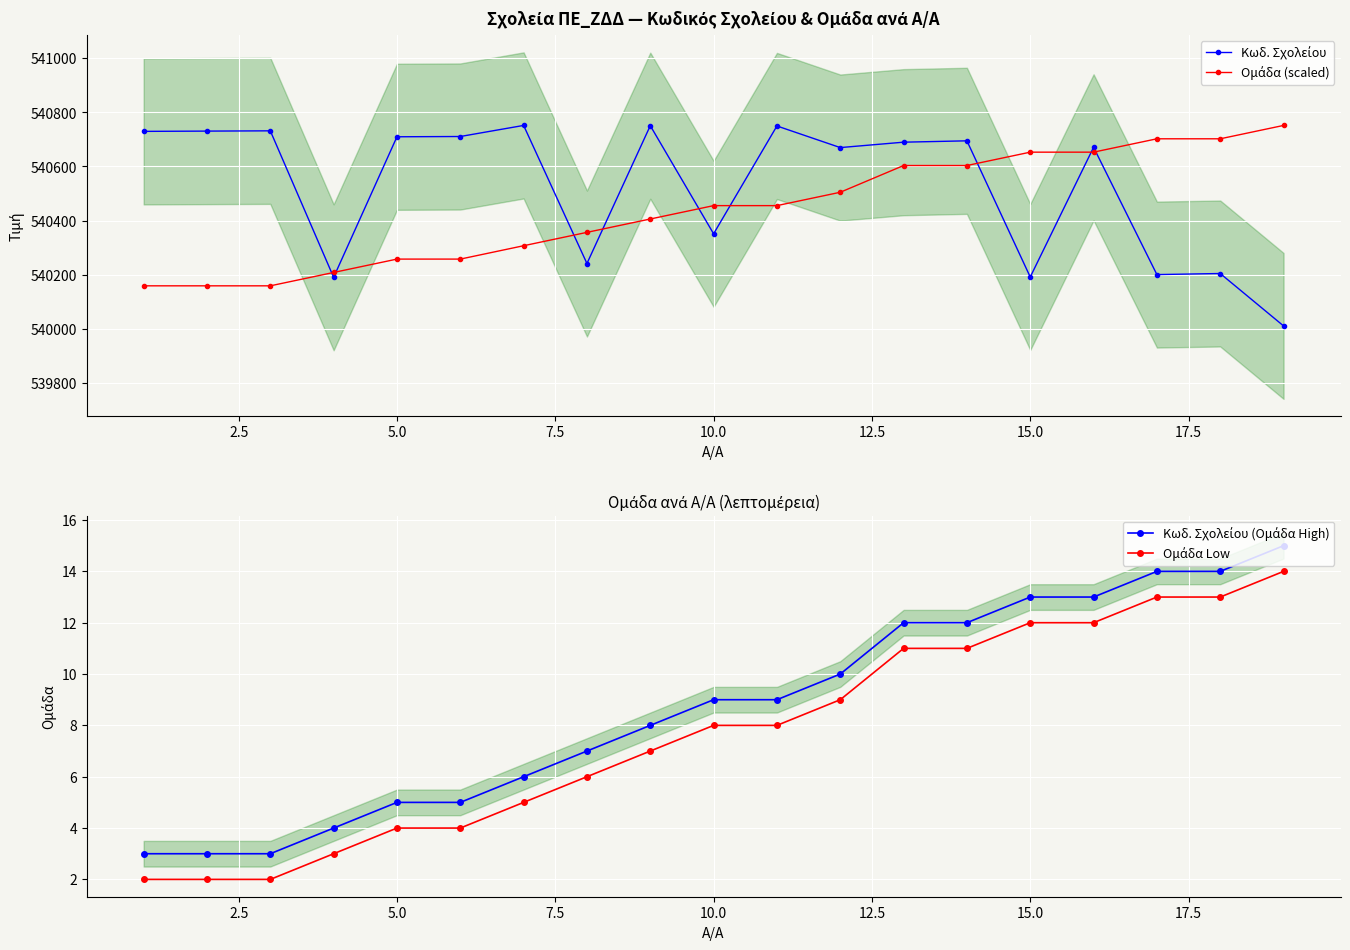

The value of Κωδ. Σχολείου (Ομάδα High) at 10.0 is 15.2. True or false?

False